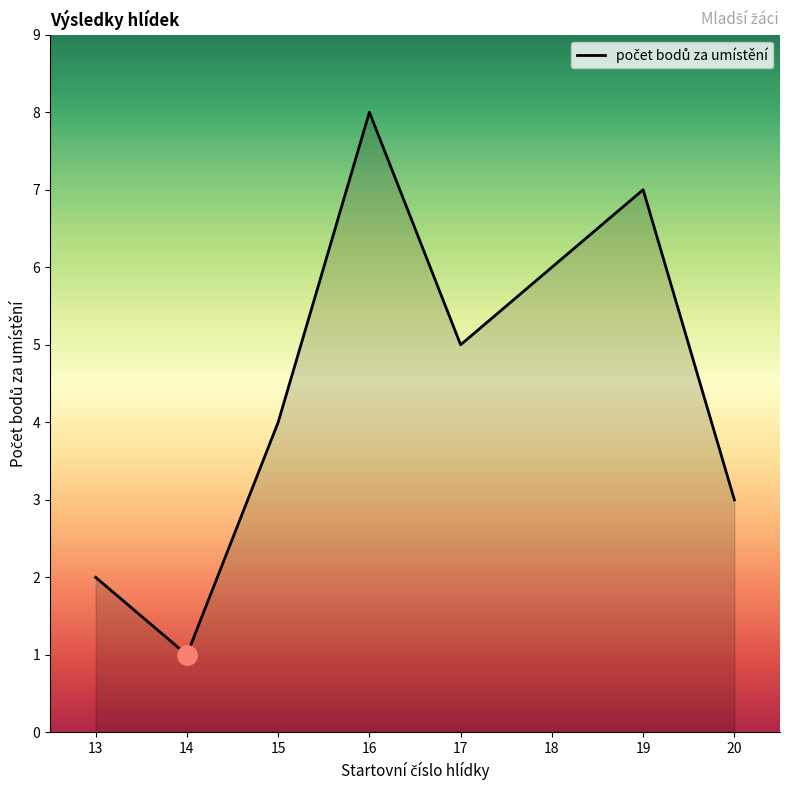

True or false: the data has more than 2 interior local peaks.

False